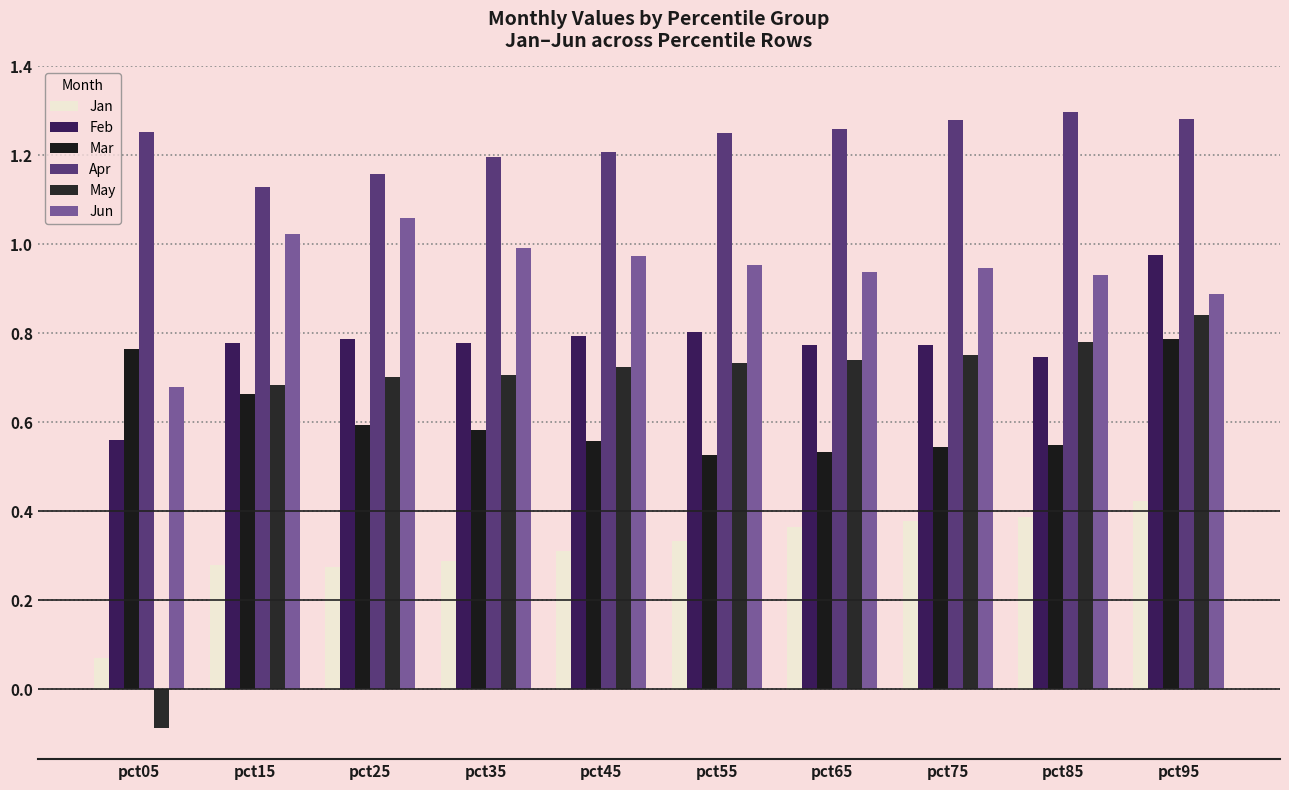

What is the lowest value of the Mar series?

0.5